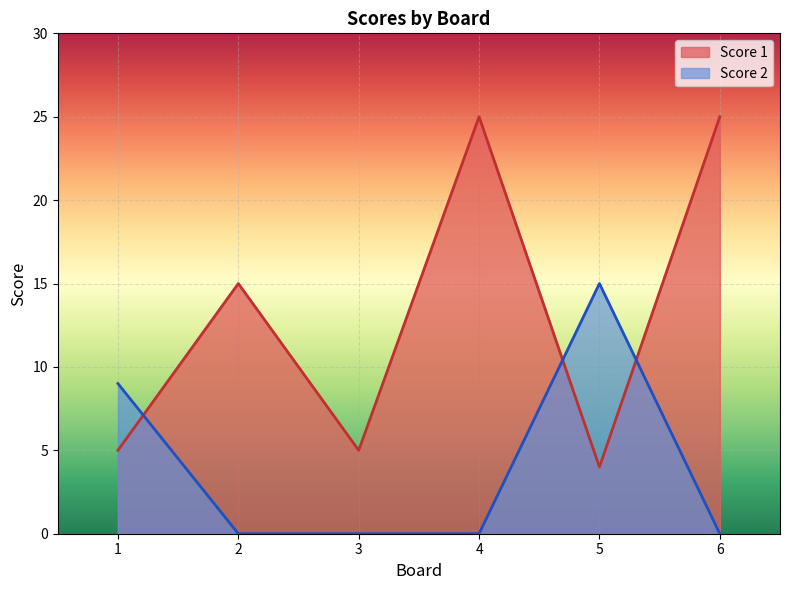

Which series has the largest total across all categories?

Score 1